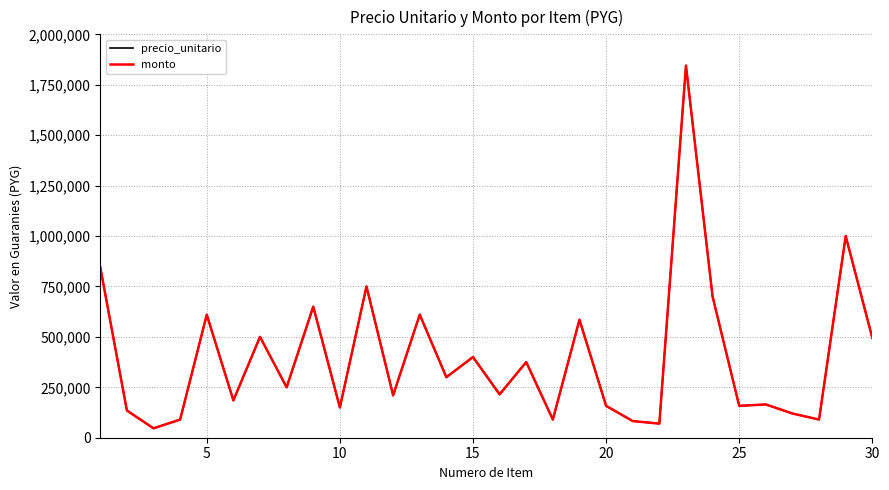

What is the difference between the maximum and minimum values in the precio_unitario series?

1798500